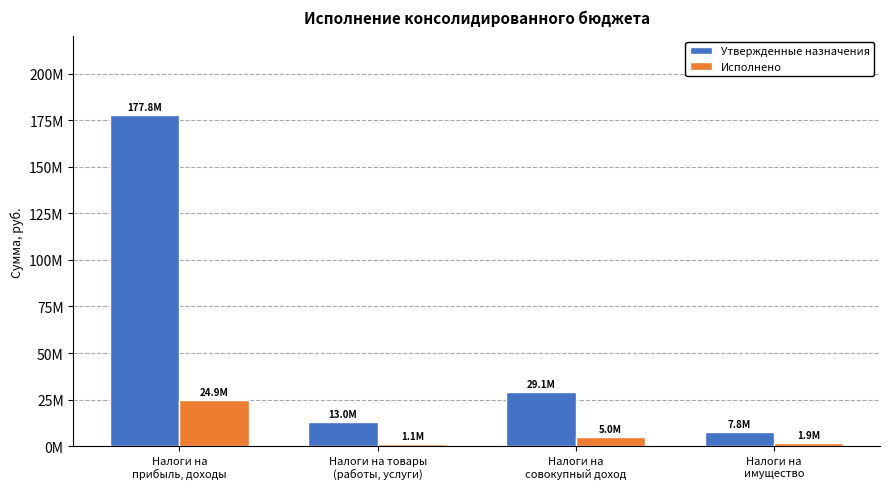

What are all the series names shown in the legend?

Утвержденные назначения, Исполнено